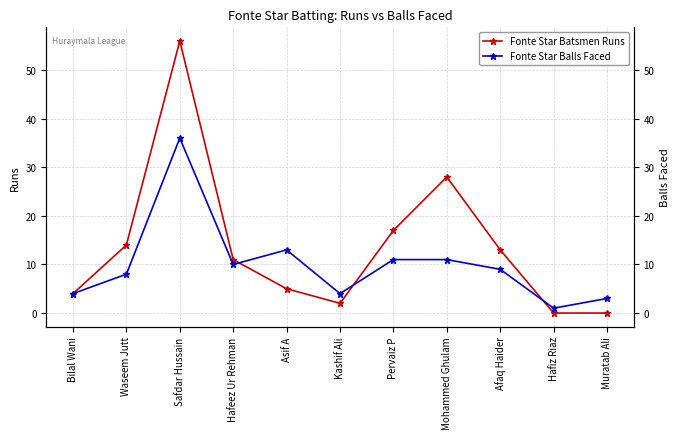

Which series has the largest total across all categories?

Fonte Star Batsmen Runs